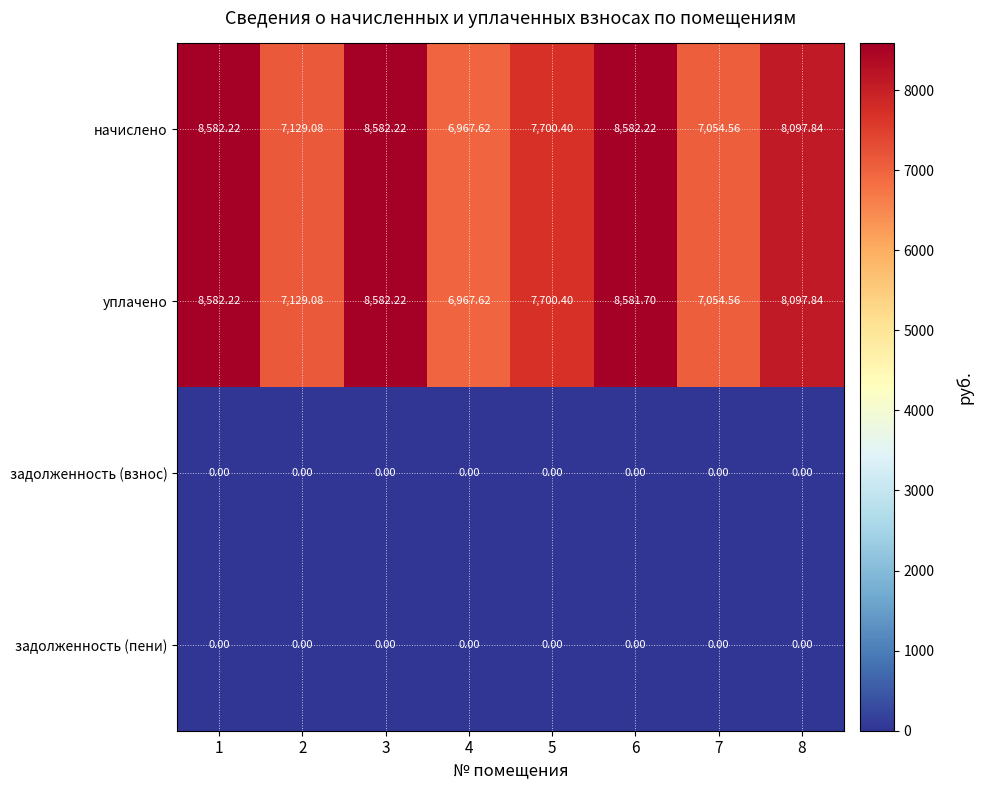

Which series has the largest total across all categories?

начислено